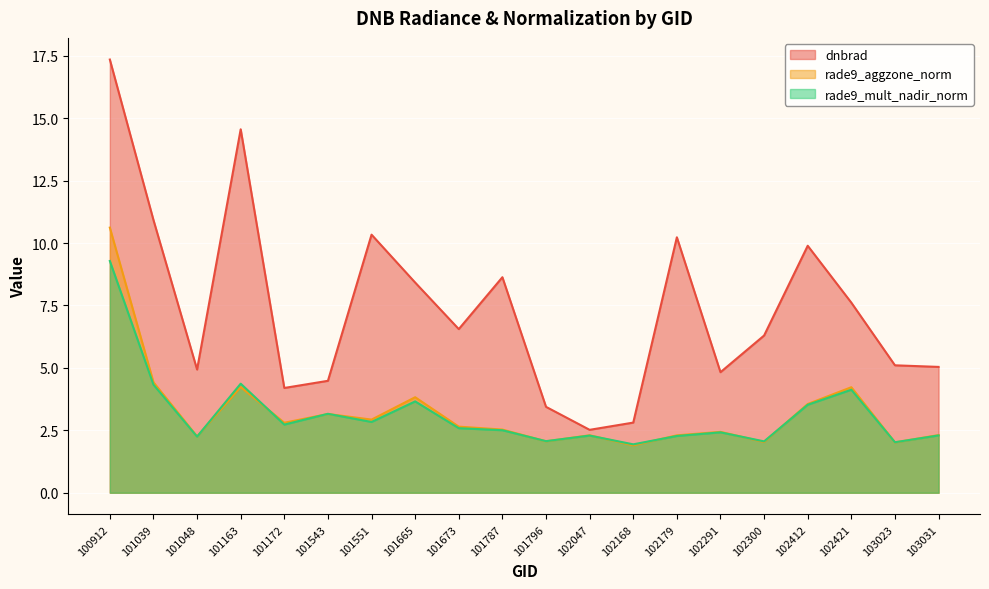

At 101665, list the series in order from smallest to largest.

rade9_mult_nadir_norm, rade9_aggzone_norm, dnbrad